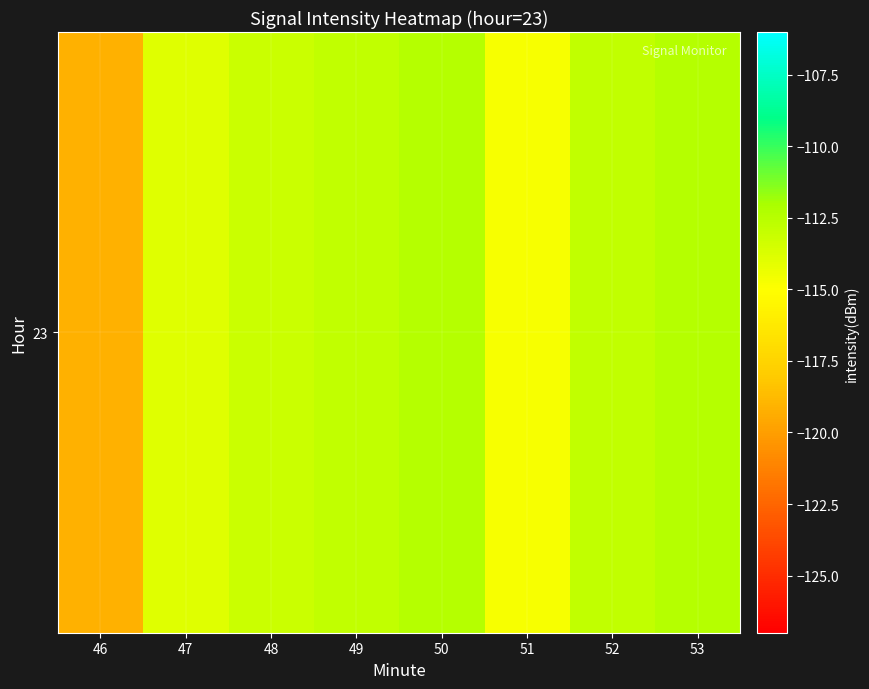

Reading left to right, what are all the values shown in this chart?

46=-119.2	47=-113.9	48=-113.2	49=-112.9	50=-112.4	51=-114.7	52=-112.8	53=-112.4